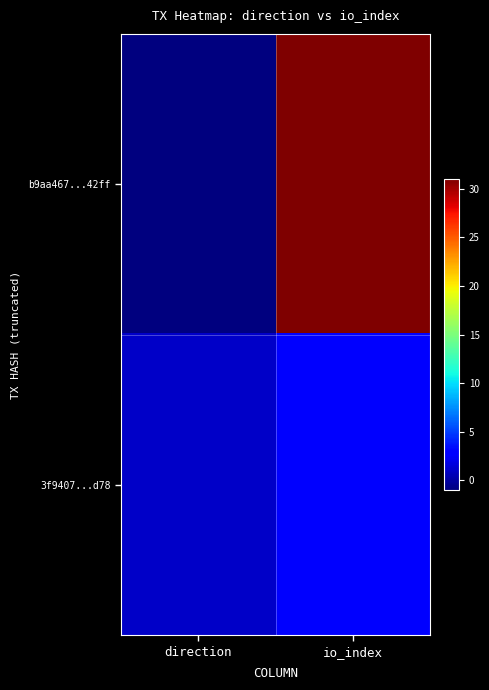

At direction, list the series in order from smallest to largest.

b9aa467...42ff, 3f9407...d78